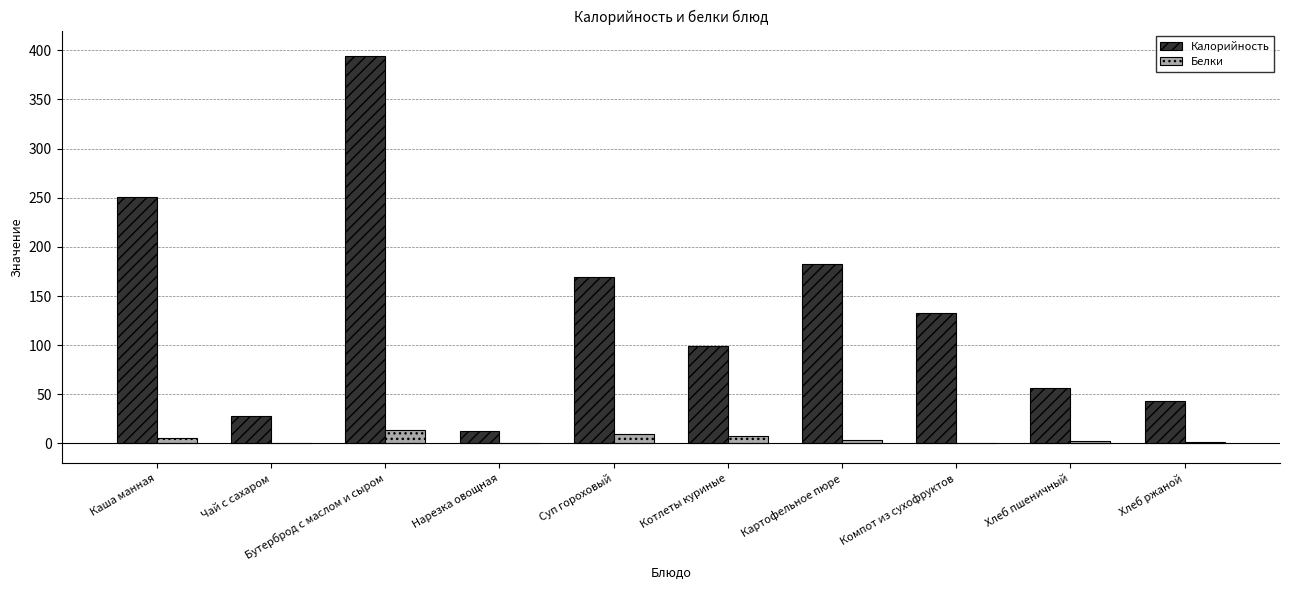

At which category does the chart reach its peak across all series?

Бутерброд с маслом и сыром